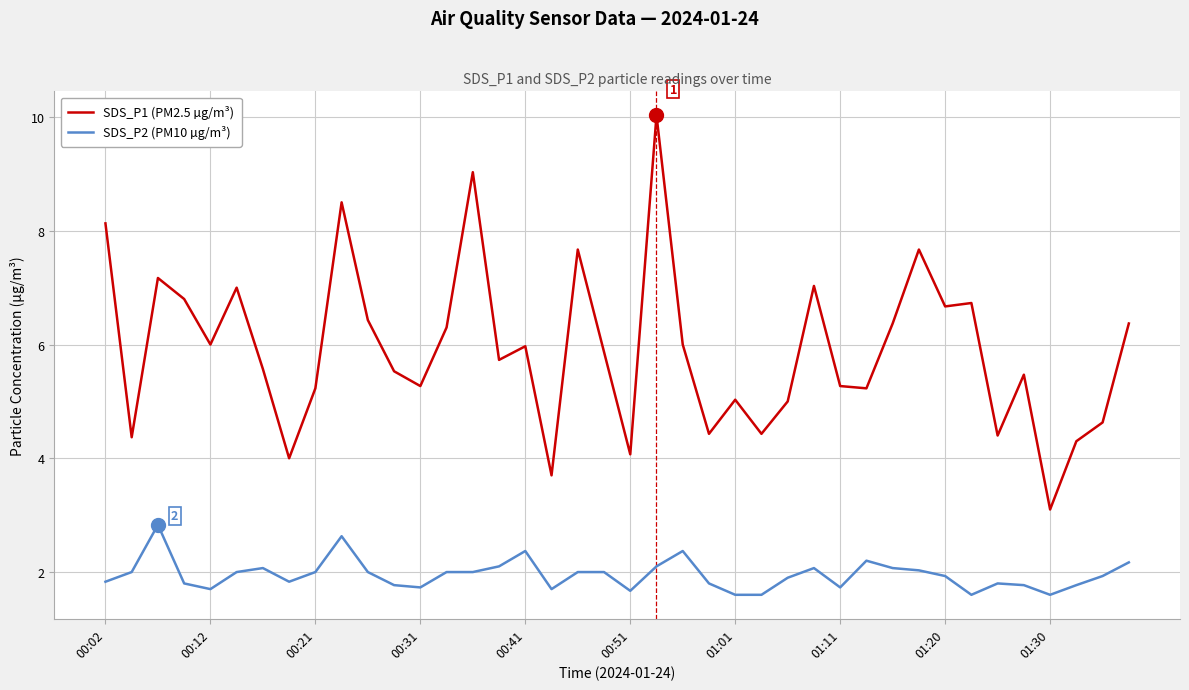

True or false: SDS_P2 (PM10 µg/m³) and SDS_P1 (PM2.5 µg/m³) intersect in this chart.

False